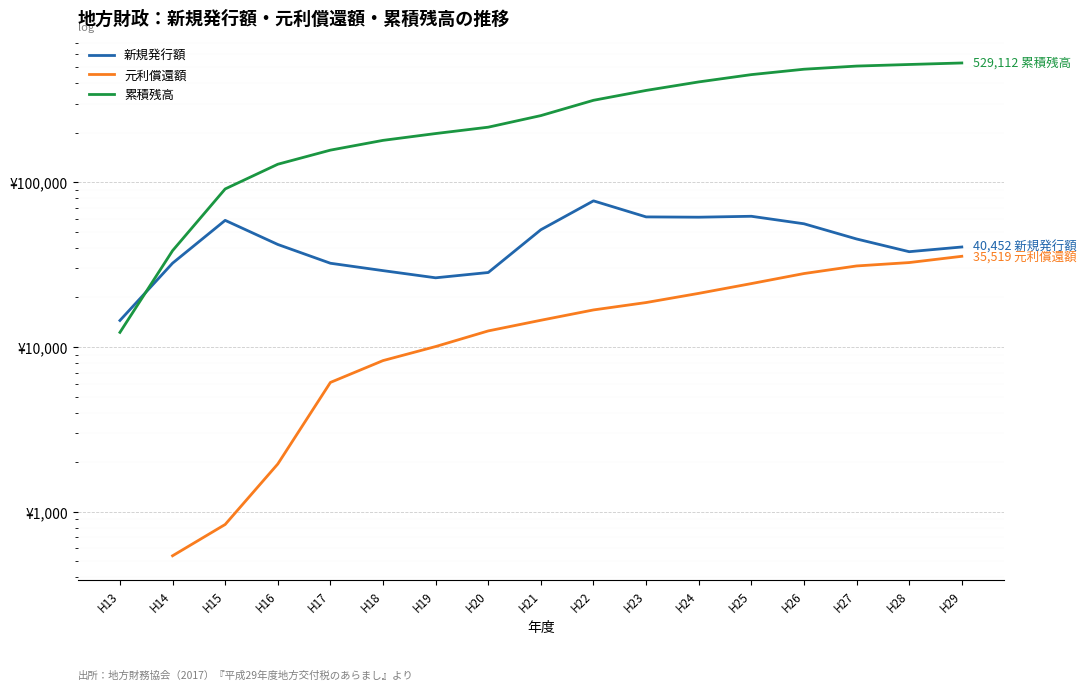

True or false: 累積残高 and 元利償還額 cross at least once.

False